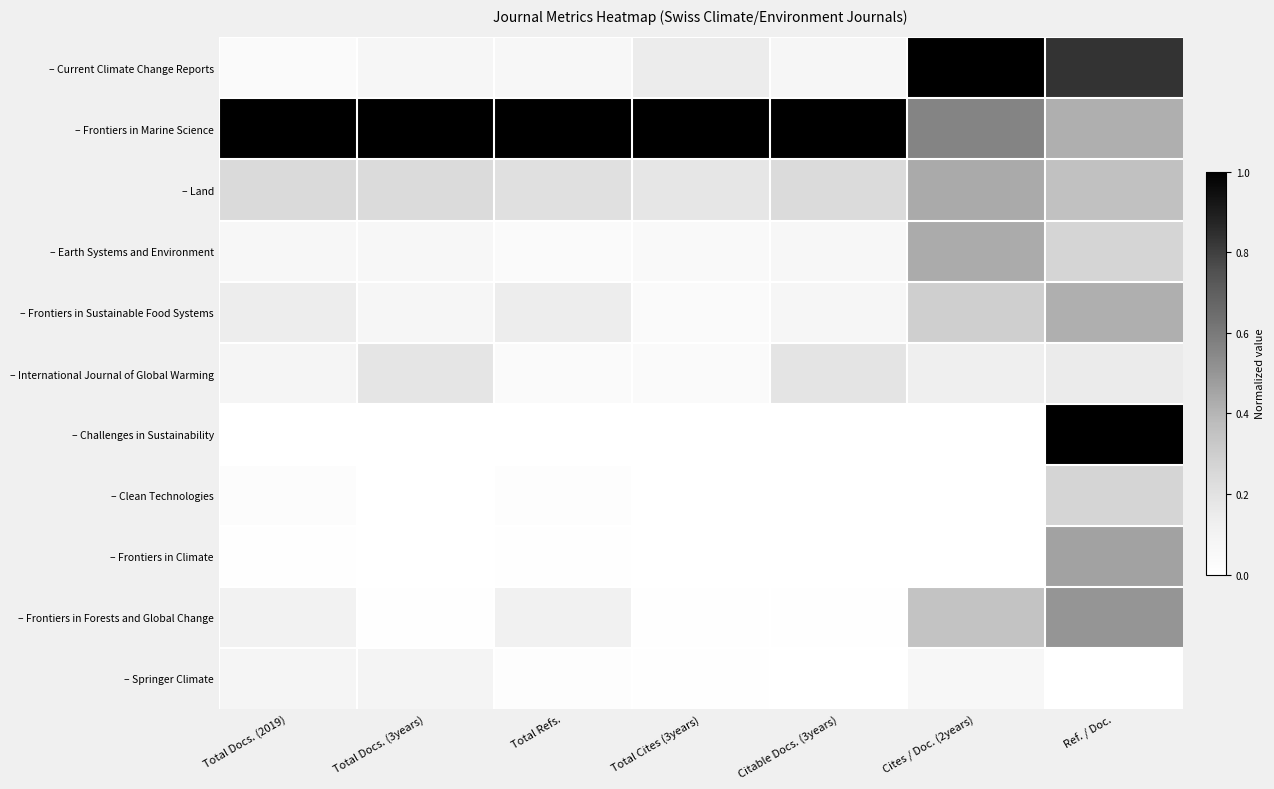

At how many categories does at least one series exceed 0?

7